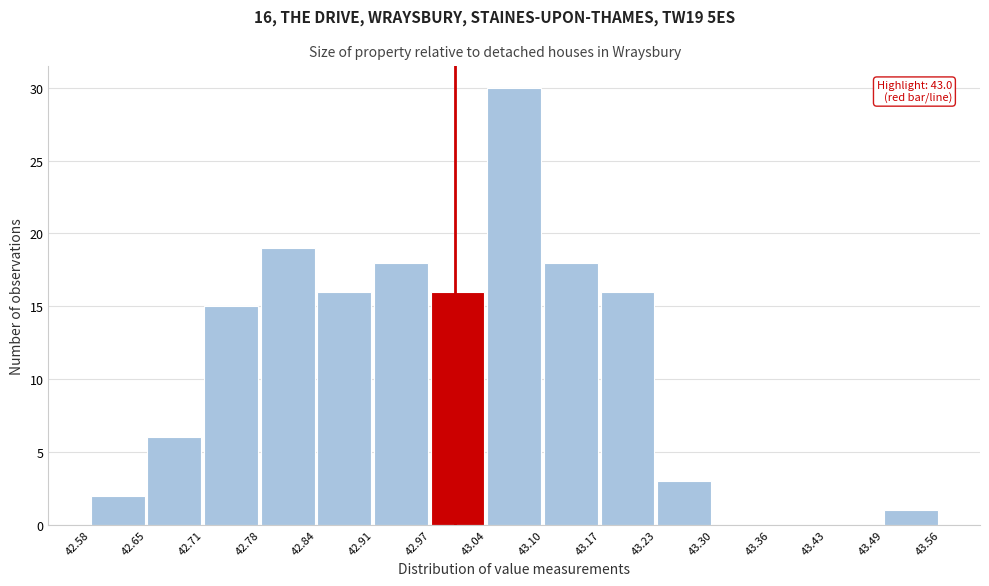

Over which range of the x-axis is the bar tallest?

43.04 to 43.10